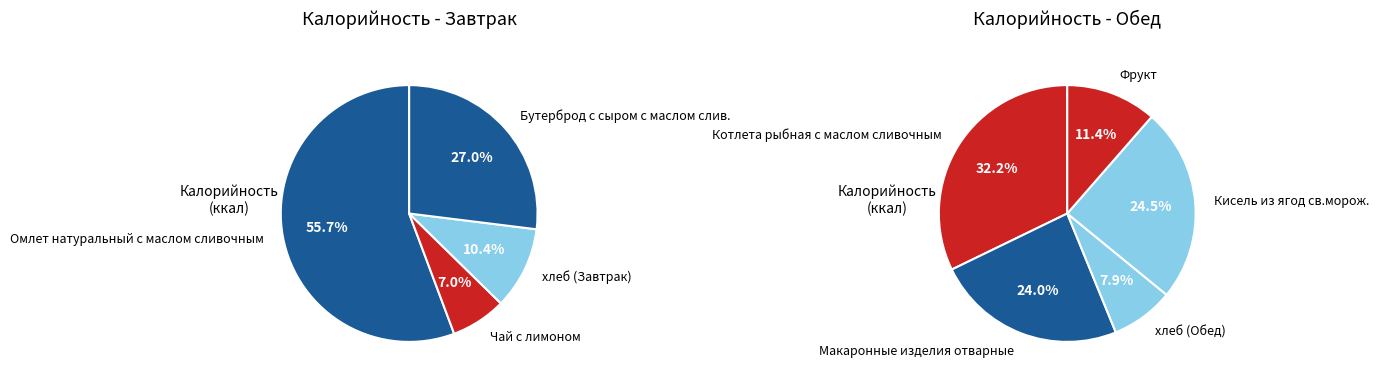

How many slices are in this pie chart?

9